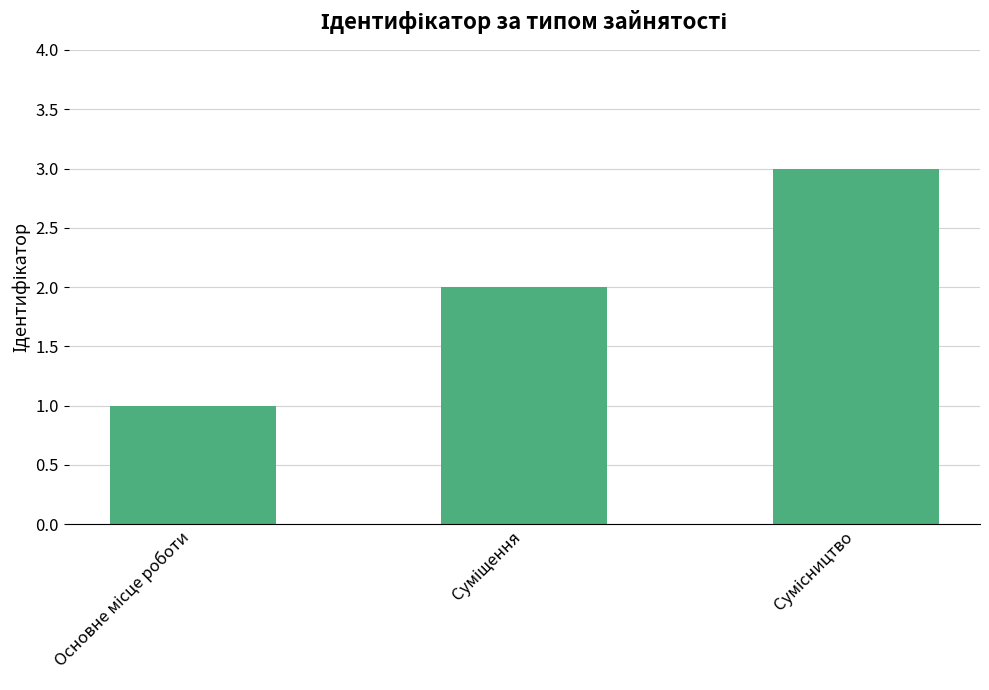

How many bars are there in total?

3